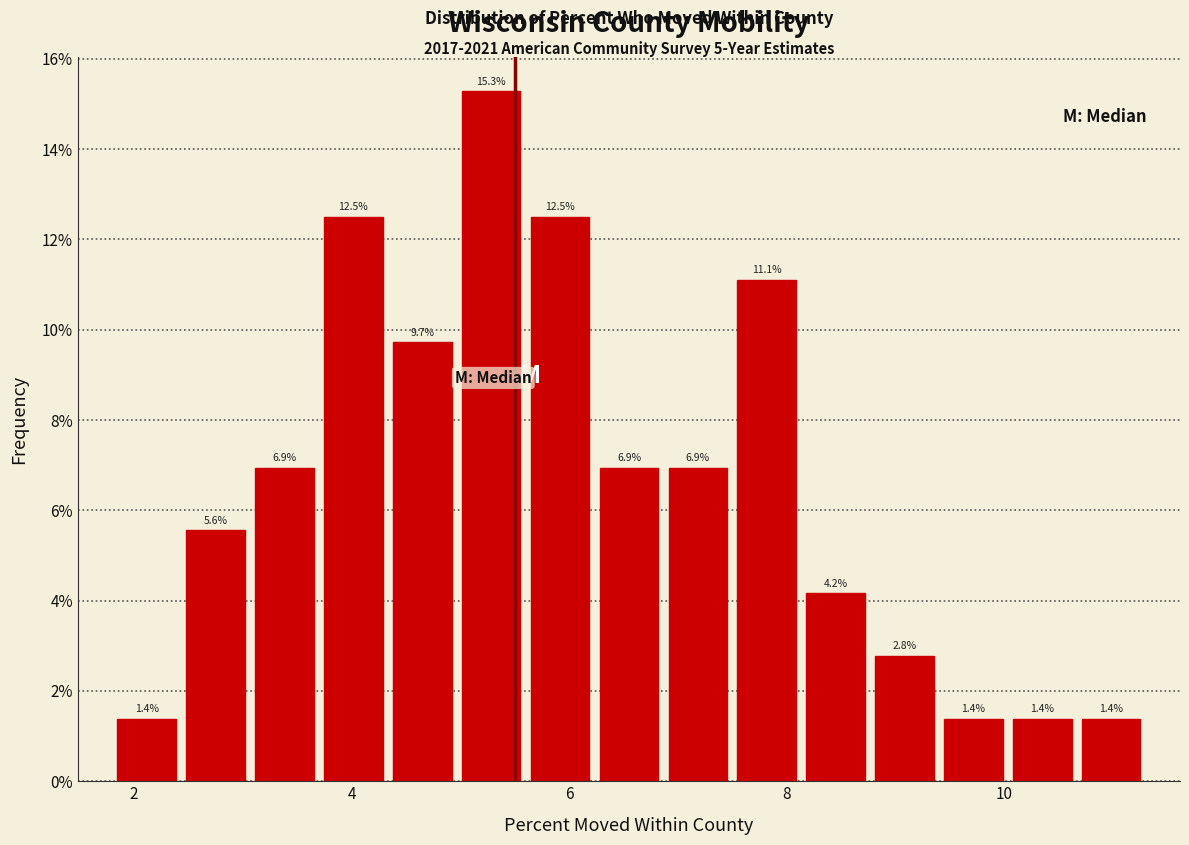

Read against the x-axis, roughly where is the centre of the tallest bar?

5.2